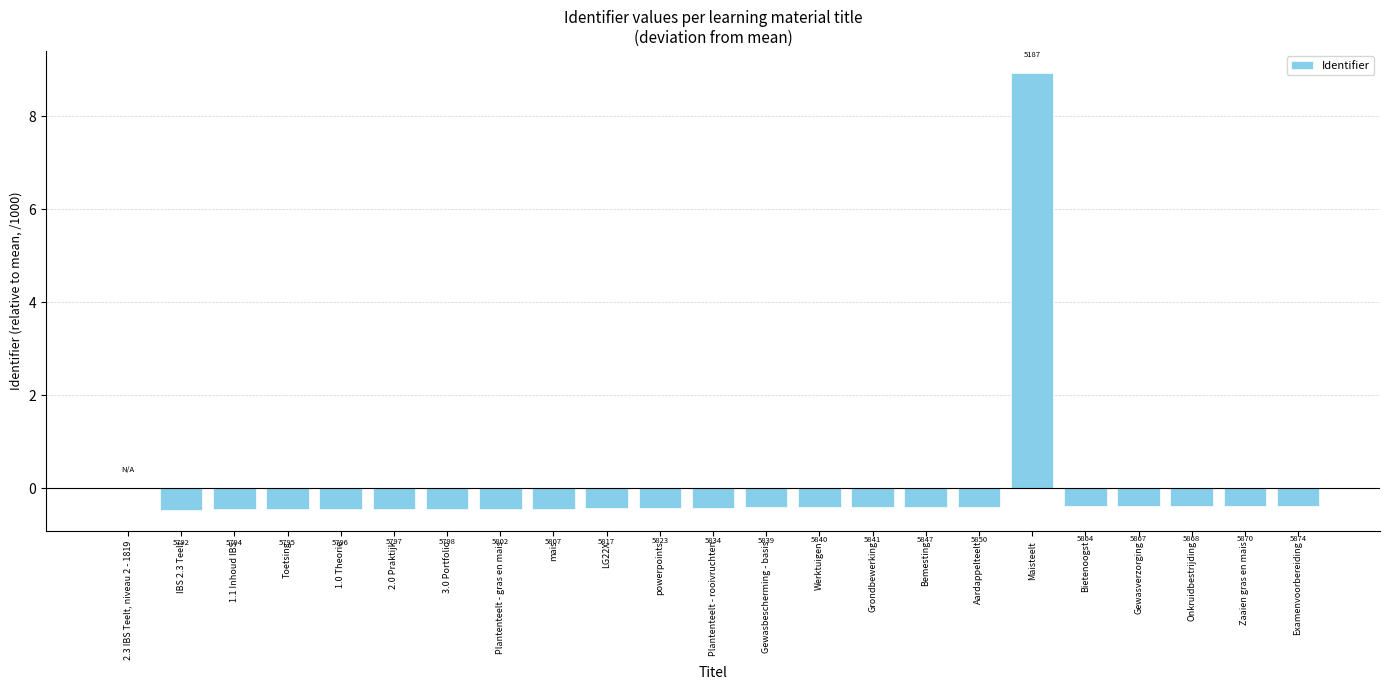

The chart shows a value of -0.2 at IBS 2.3 Teelt. True or false?

False